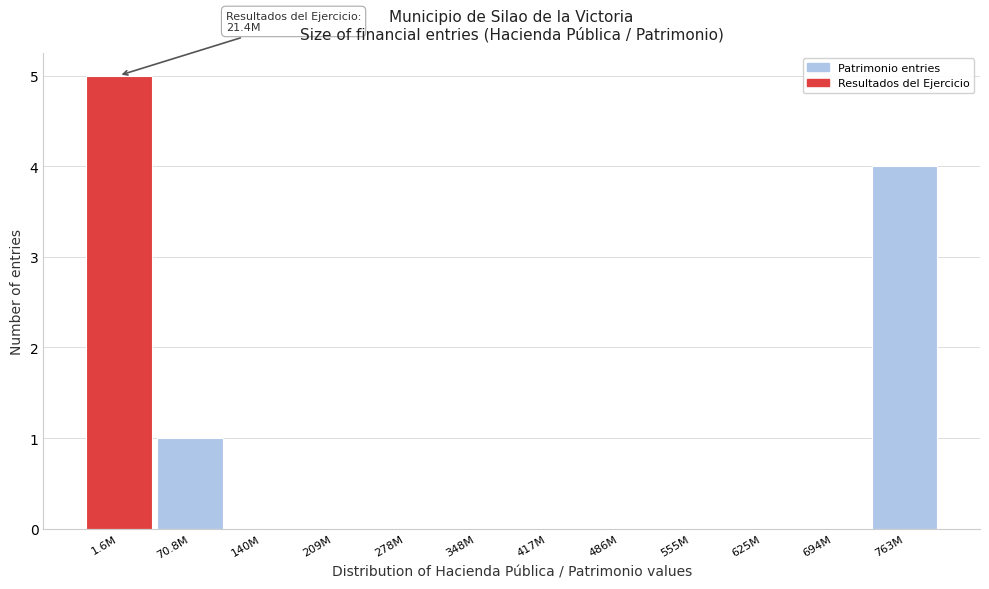

Reading left to right, list all the values displayed in this chart.

1.6M=5	70.8M=1	140M=0	209M=0	278M=0	348M=0	417M=0	486M=0	555M=0	625M=0	694M=0	763M=4